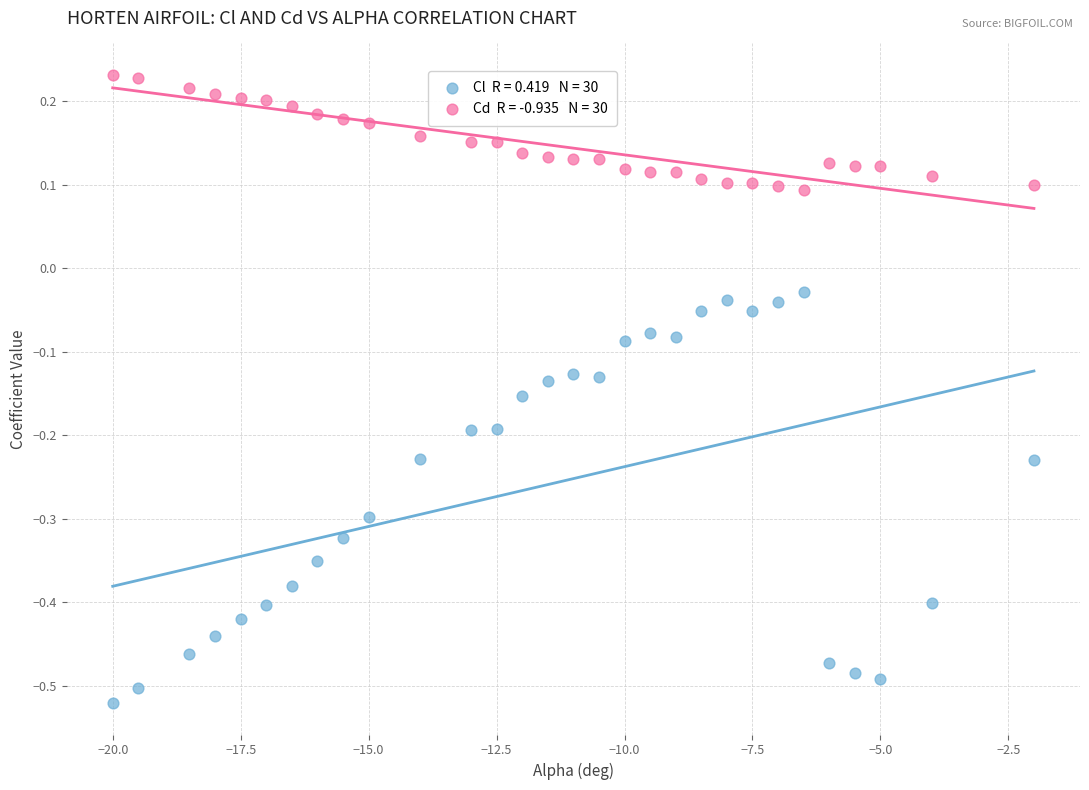

Across all data points, what is the range of Y values (max minus min)?

0.8